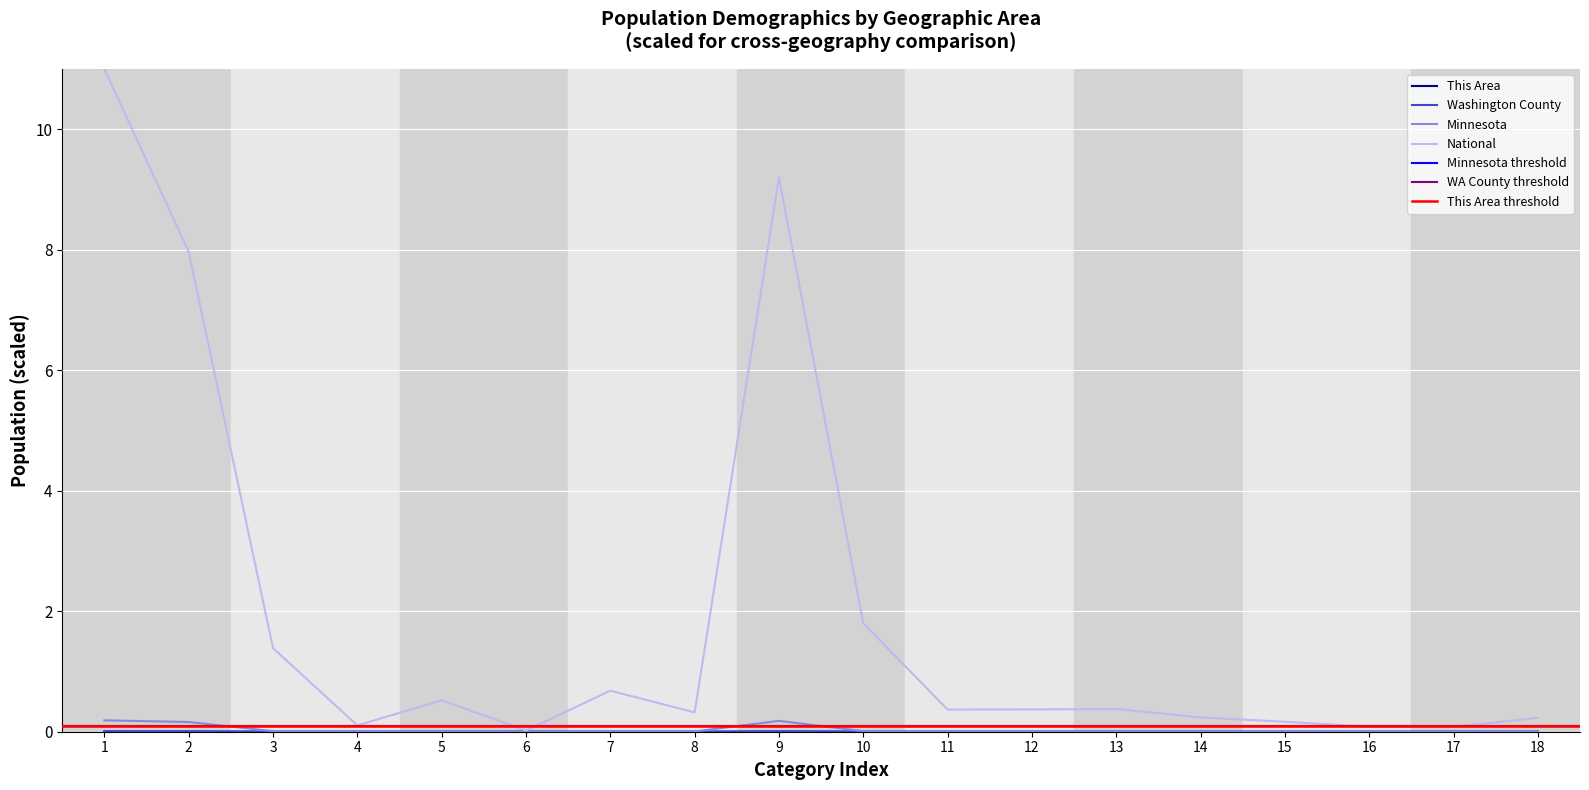

What is the sum of all National values?

34.9